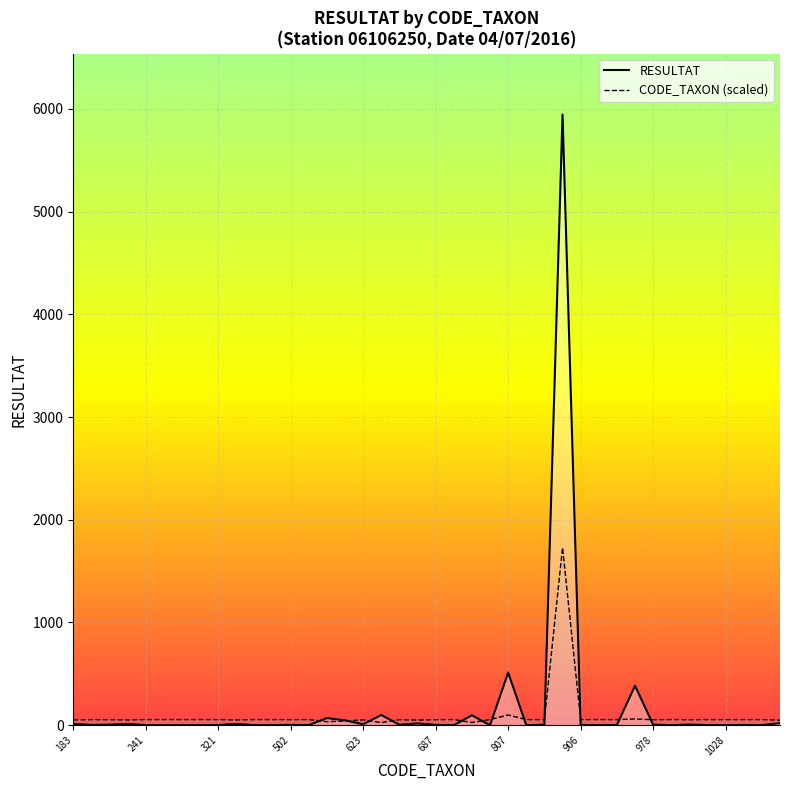

Which series has the widest spread of values?

RESULTAT